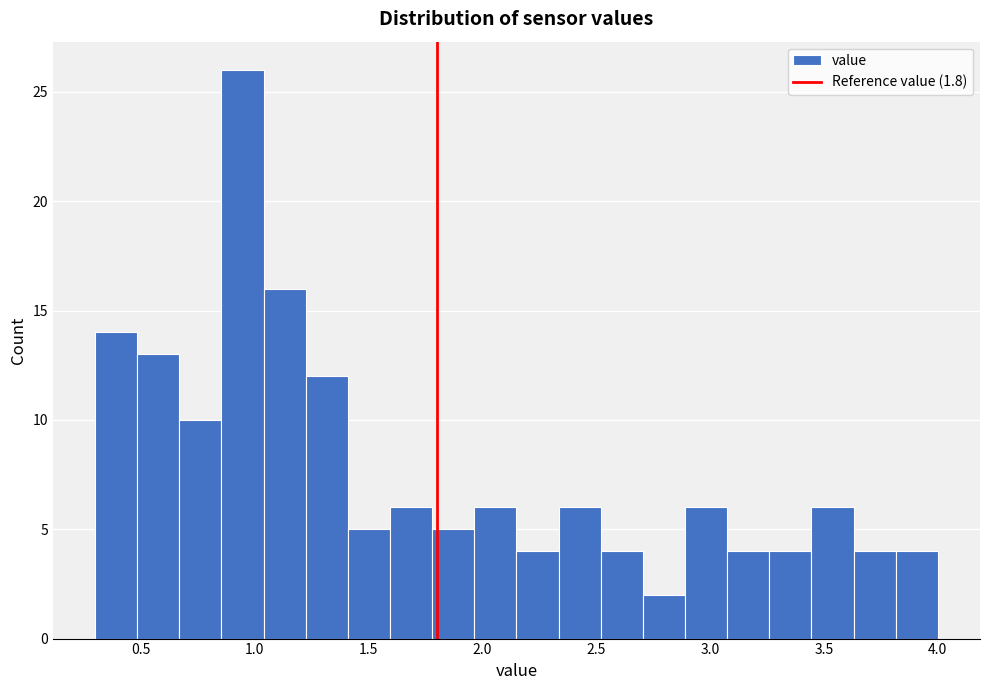

Around what value on the x-axis is the tallest bar? Give the approximate position of its centre, as read against the axis.

0.95